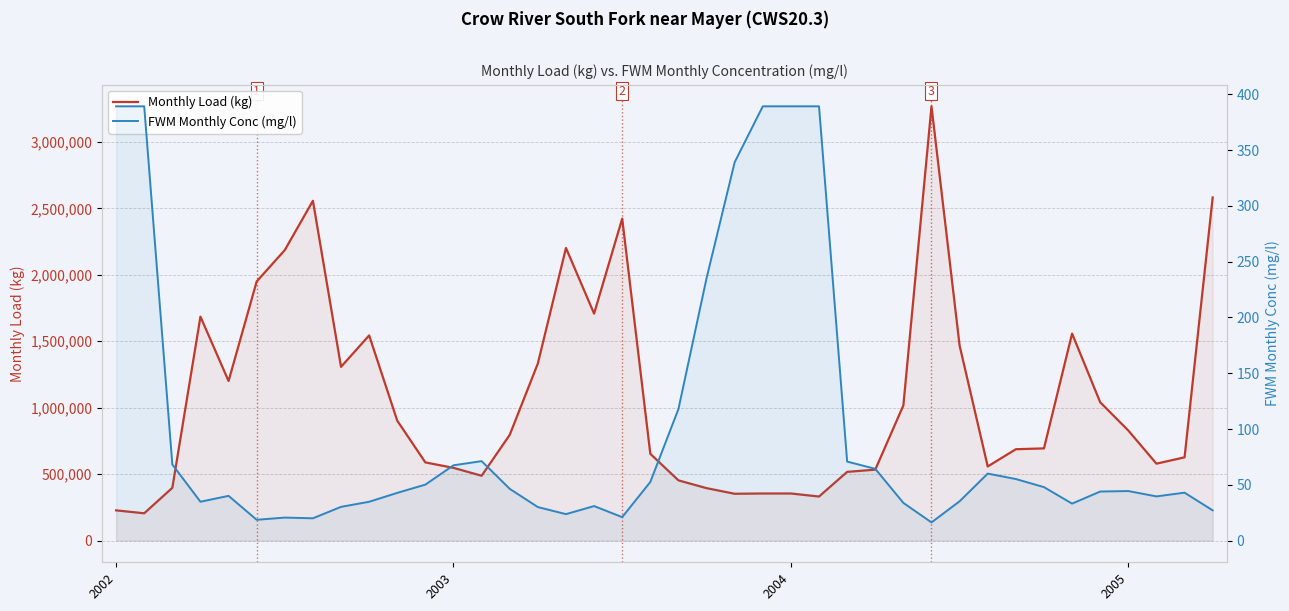

Is the value of FWM Monthly Conc (mg/l) at 11 greater than the value of Monthly Load (kg) at 2003?

No